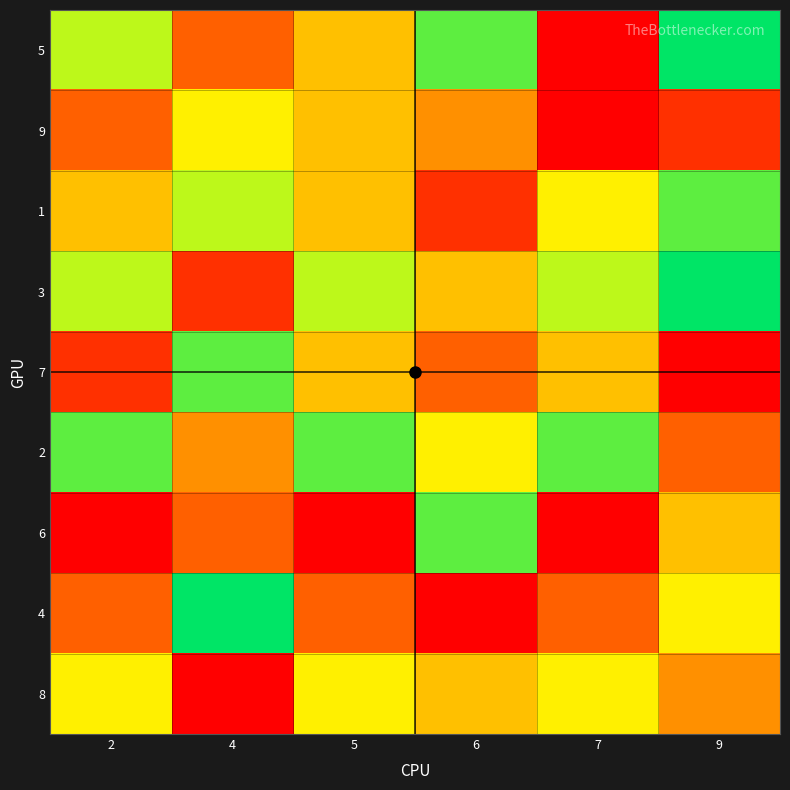

Rank the series at 4 from lowest to highest value.

8, 3, 5, 6, 2, 9, 1, 7, 4